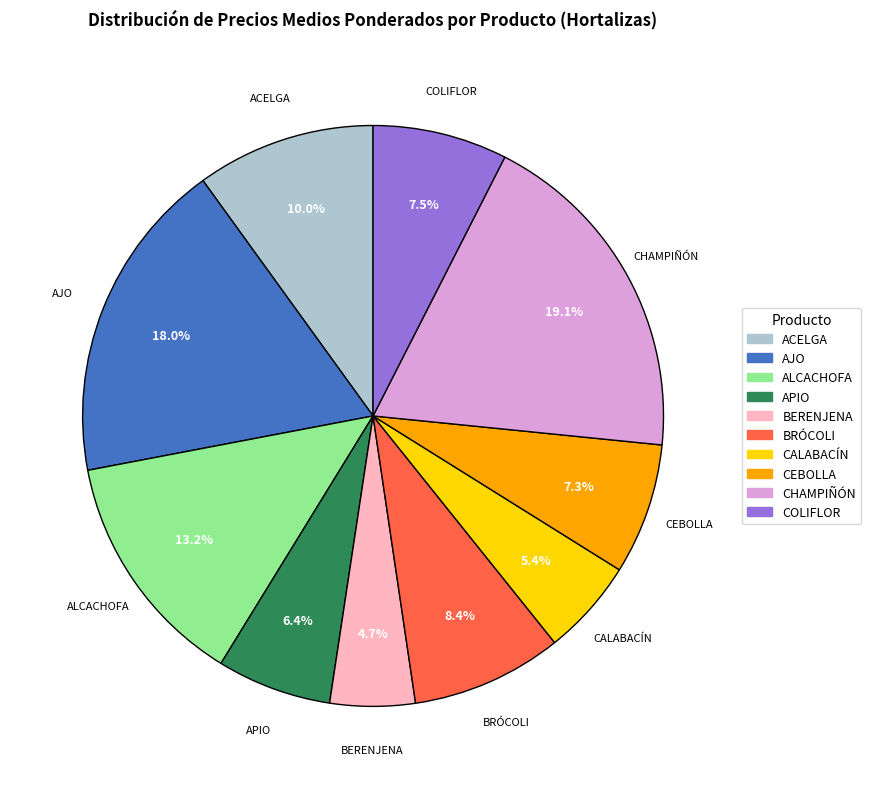

True or false: ALCACHOFA accounts for 13% of the total.

True